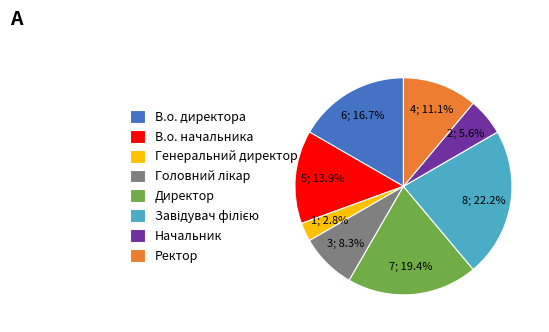

To the nearest percent, what is the combined percentage of Ректор and Начальник?

17%